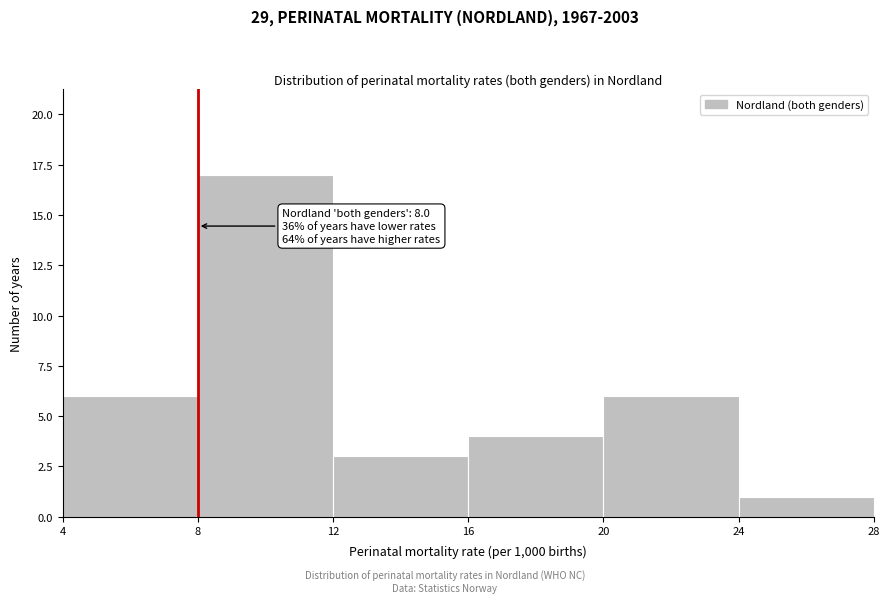

Which range on the x-axis has the tallest bar?

8 to 12